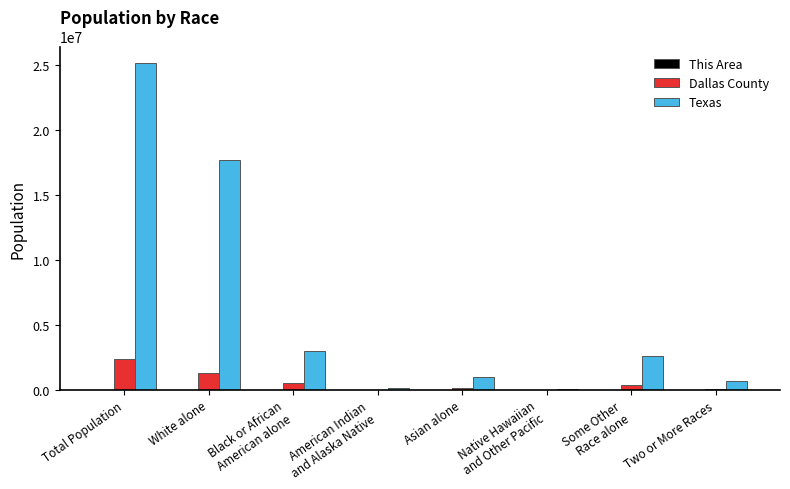

What is the maximum value for Texas?

25145561